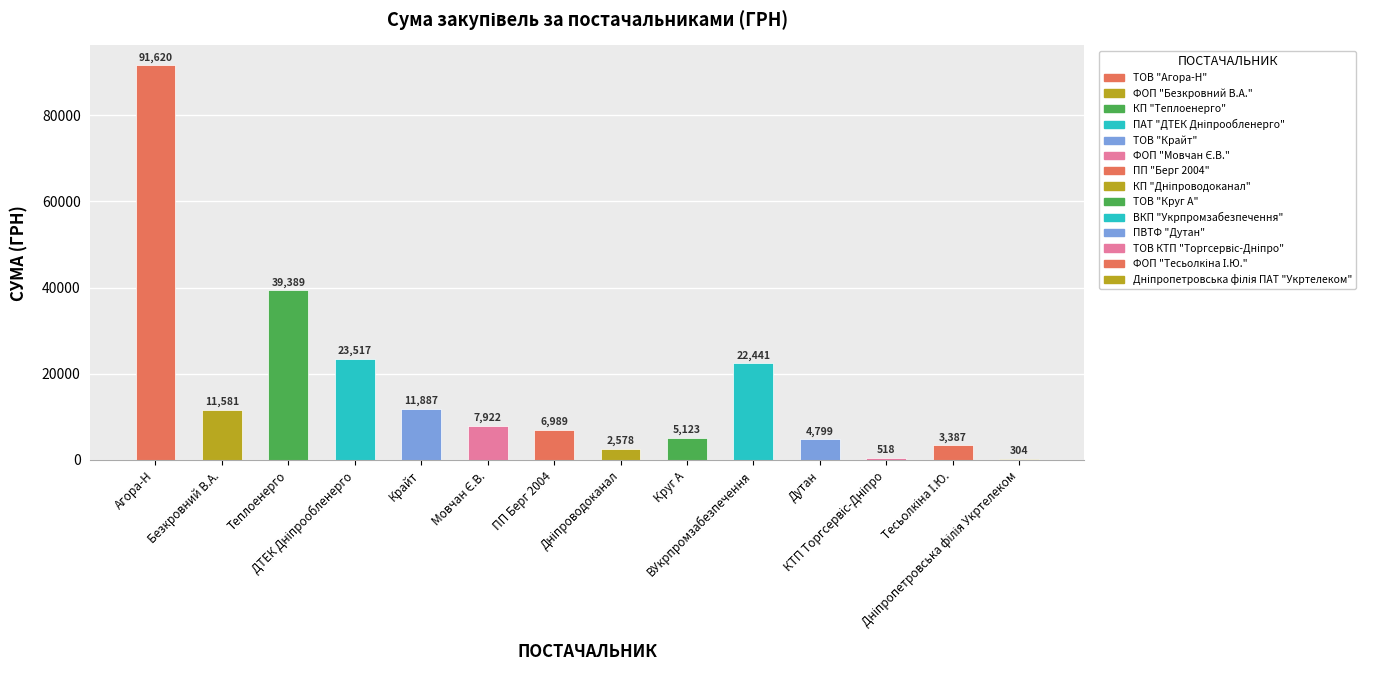

What is the smallest value displayed?

304.0